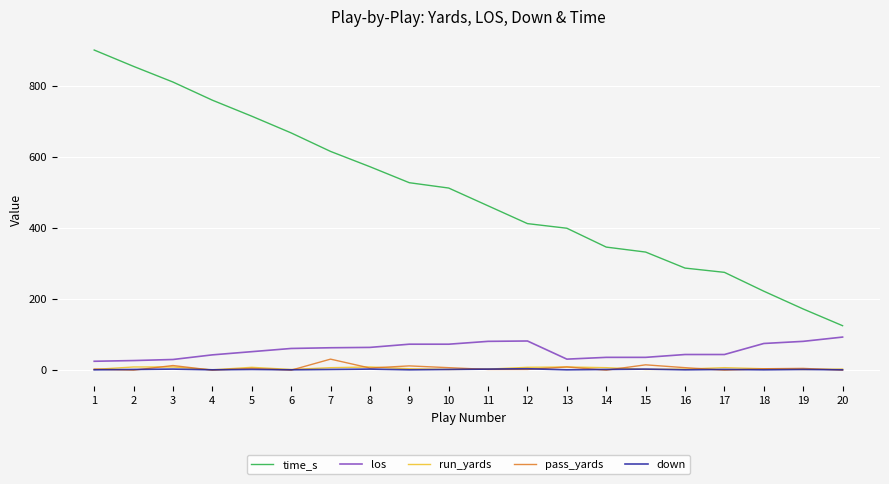

At which label does time_s first exceed 512?

1